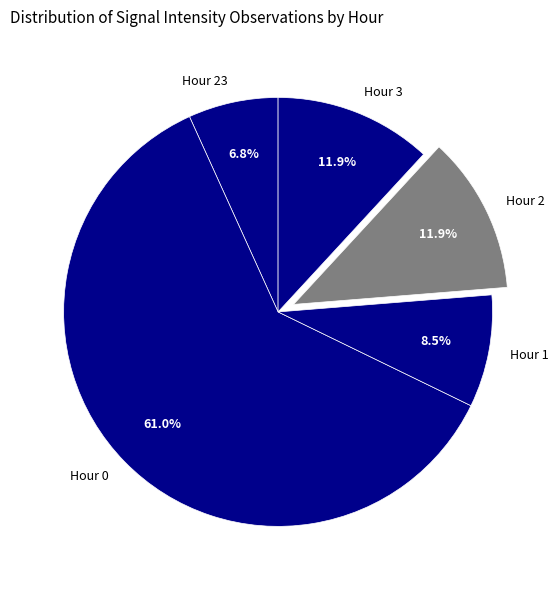

To the nearest percent, what is the average slice percentage?

20%